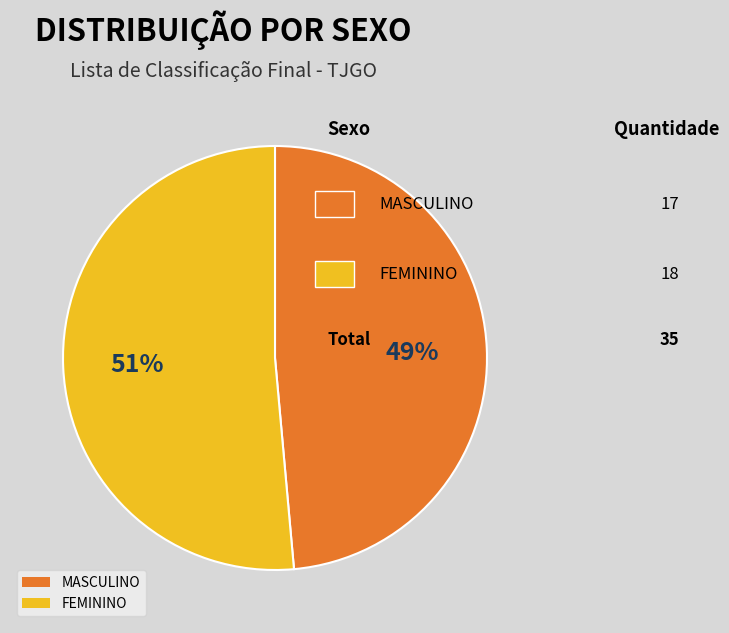

Which has a higher value, FEMININO or MASCULINO?

FEMININO